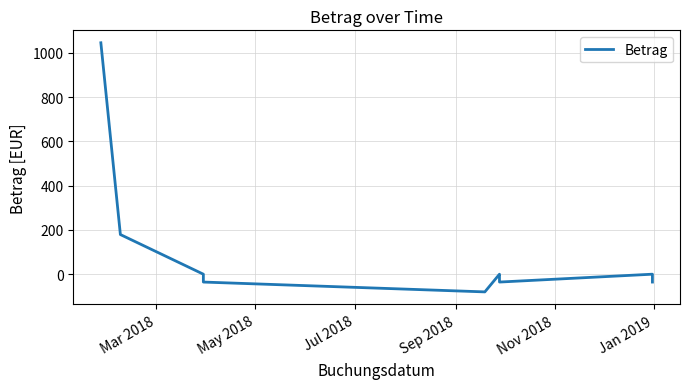

True or false: there are more than 0 points higher than both neighbors.

True